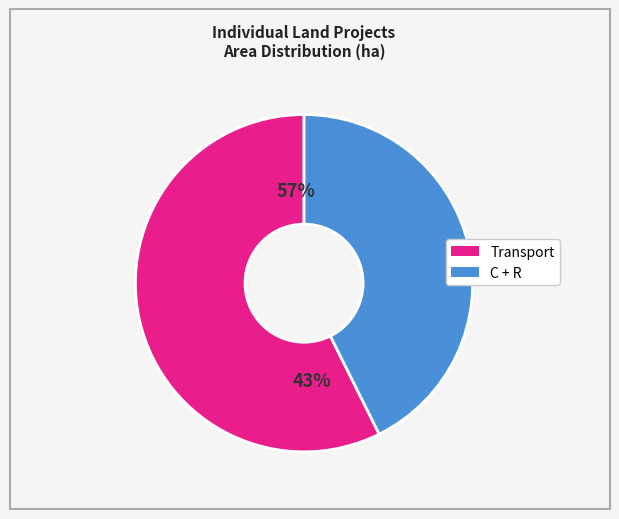

Is it true that Local Park (LP.02) is 18% of the pie?

False